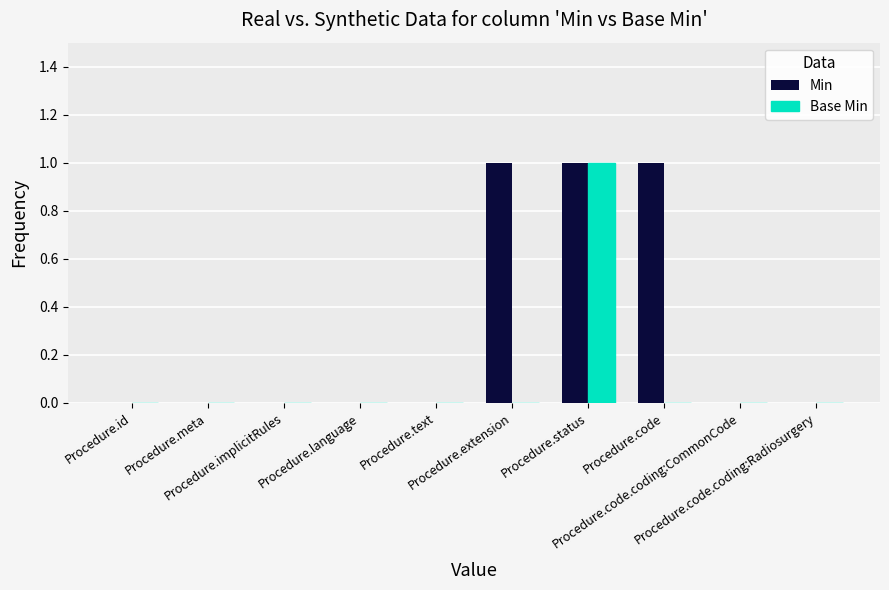

Which series has the largest total across all categories?

Min